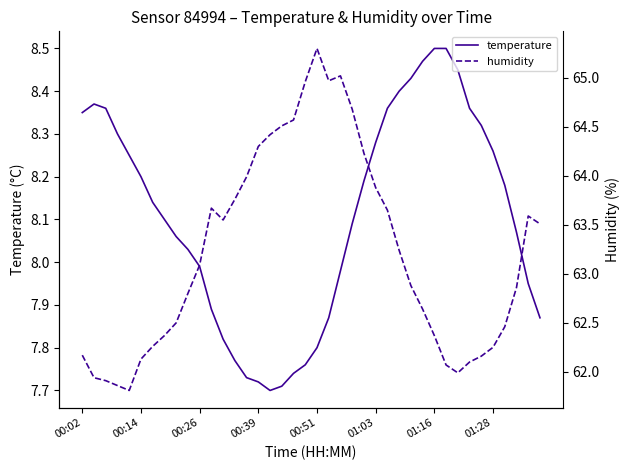

Rank the series by their average value, from lowest to highest.

temperature, humidity